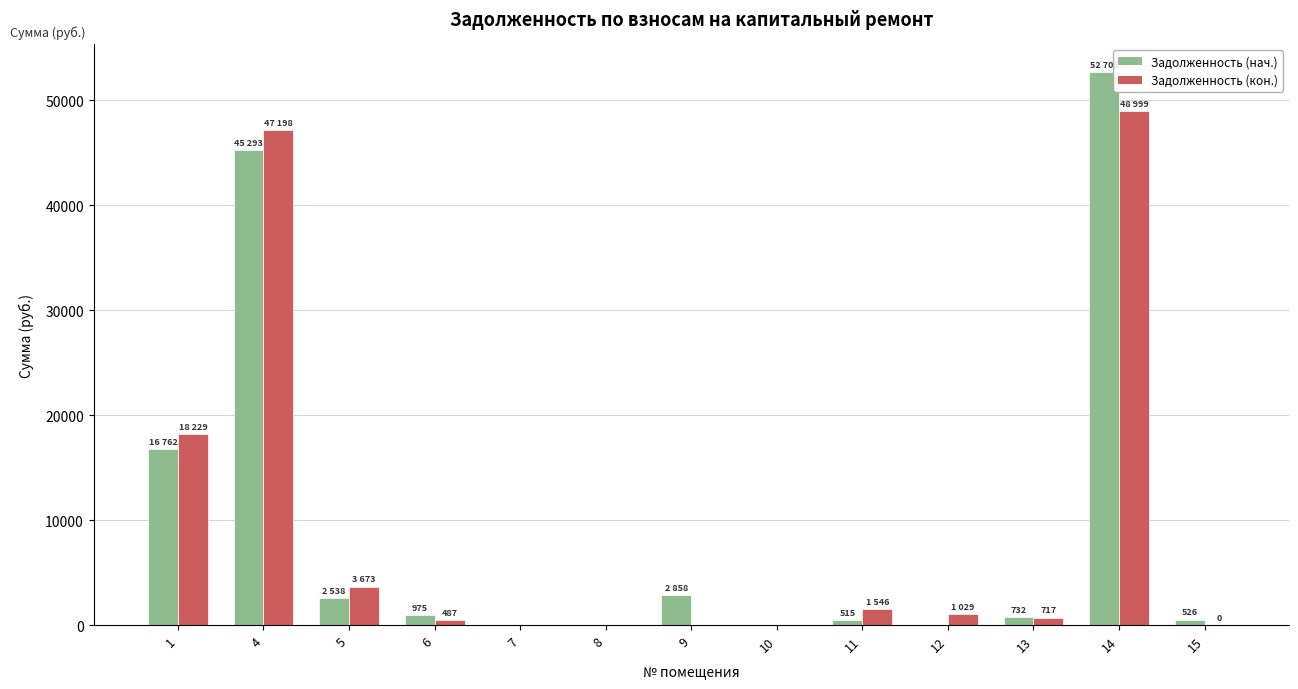

Which series has the widest spread of values?

Задолженность (нач.)